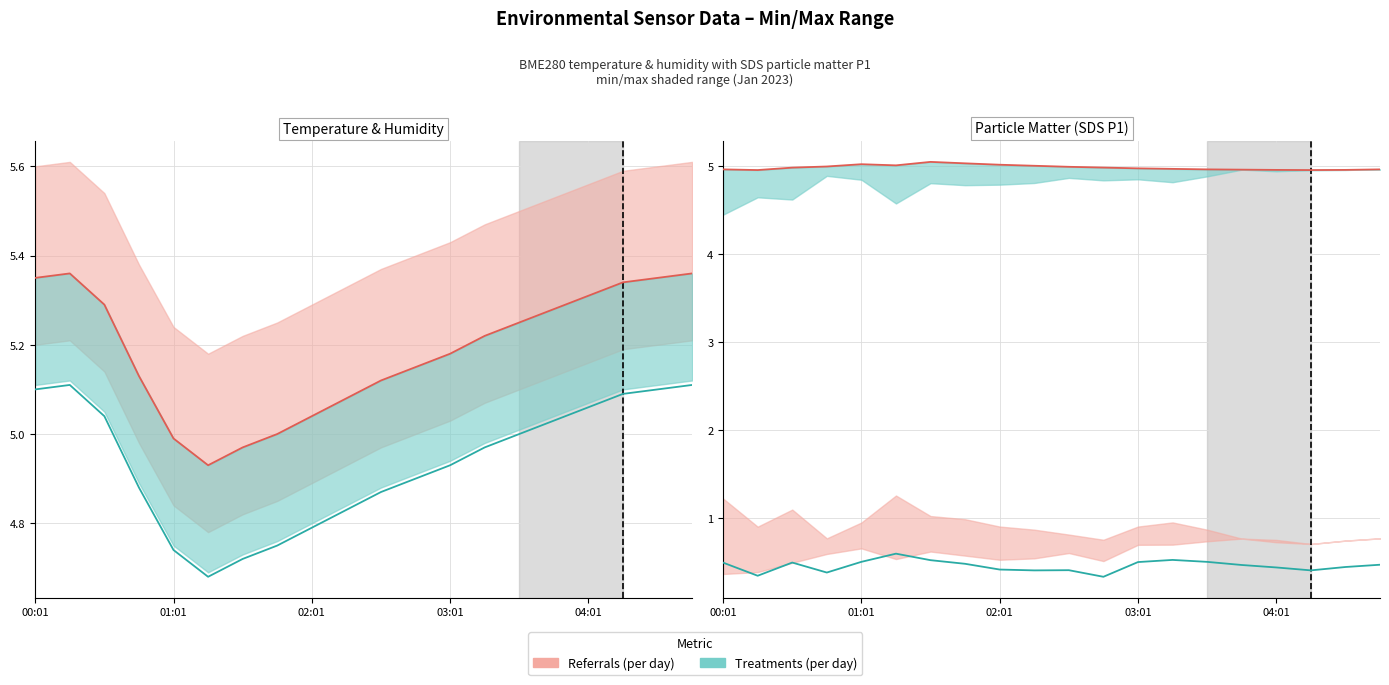

True or false: BME280 Humidity (norm.) and BME280 Humidity (scaled) cross at least once.

False